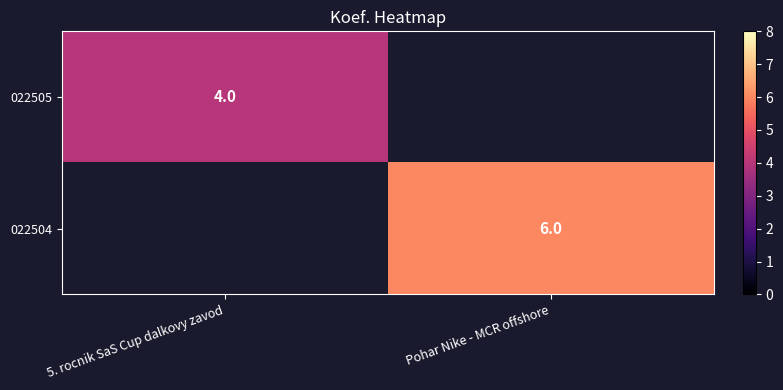

Is the value of 022505 at 5. rocnik SaS Cup dalkovy zavod greater than the value of 022504 at Pohar Nike - MCR offshore?

No